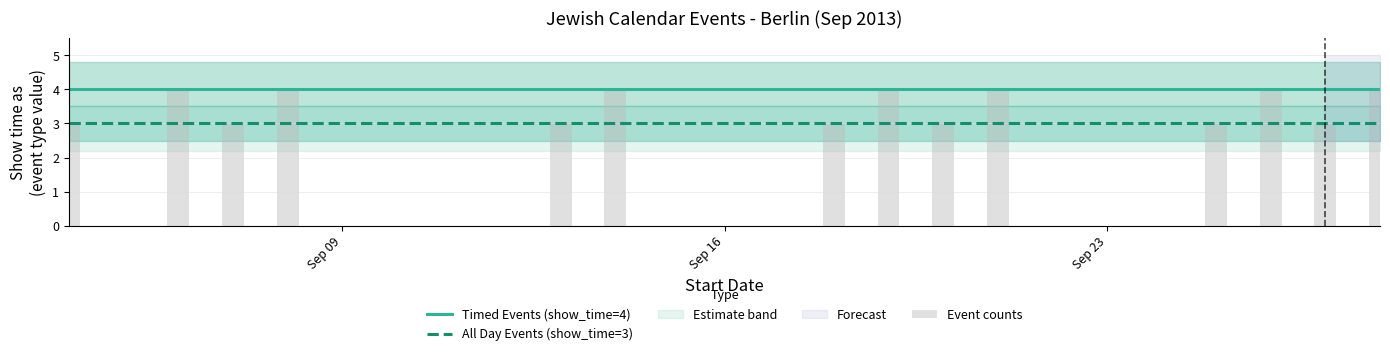

True or false: Timed Events (show_time=4) and All Day Events (show_time=3) cross at least once.

False